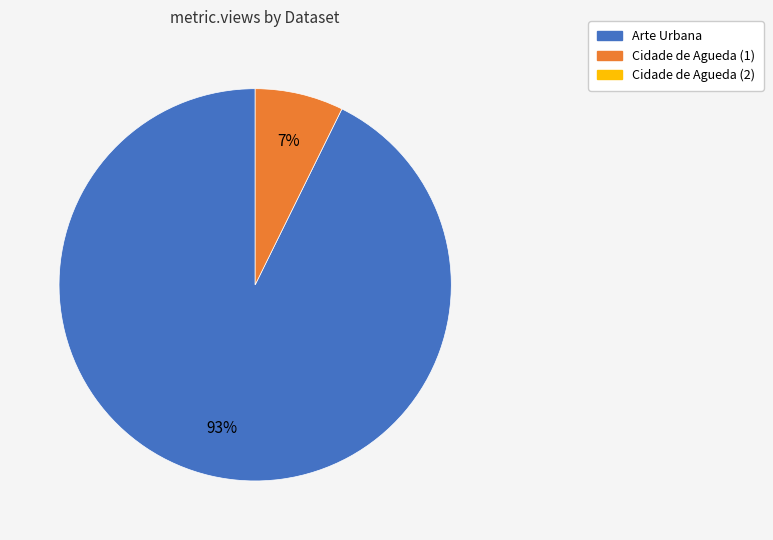

Is there any slice that represents more than half of the pie?

Yes